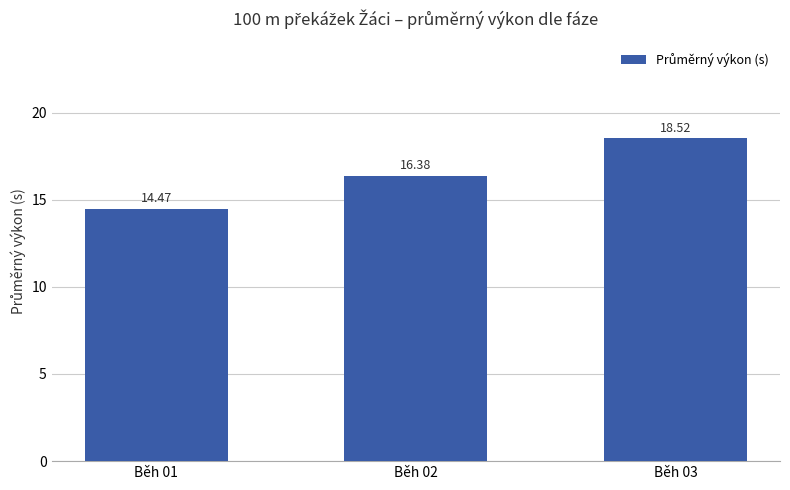

Count the values in the range 14 to 18.

2